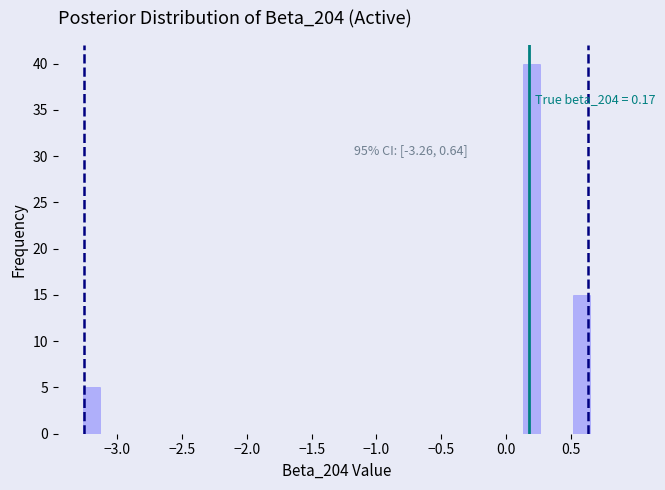

Read against the x-axis, roughly where is the centre of the tallest bar?

0.20